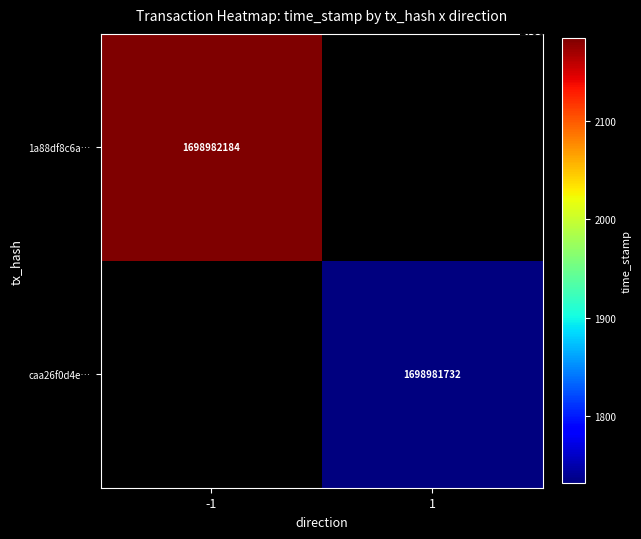

Reading left to right, transcribe all the data shown in this chart.

1a88df8c6ae867fa1438899ea0ce02c0a6a51ac: -1	1698982184
caa26f0d4e3f55975626f6562f6ef597d8e8948: 1	1698981732